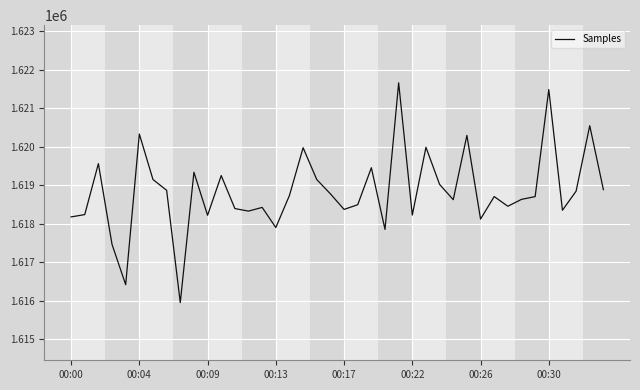

What is the minimum value shown in the chart?

1615947